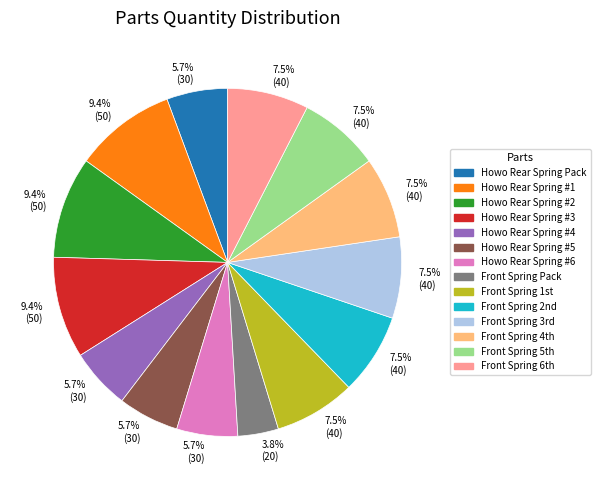

Combined, do Howo Rear Spring #4 and Howo Rear Spring Pack account for over 50%?

No